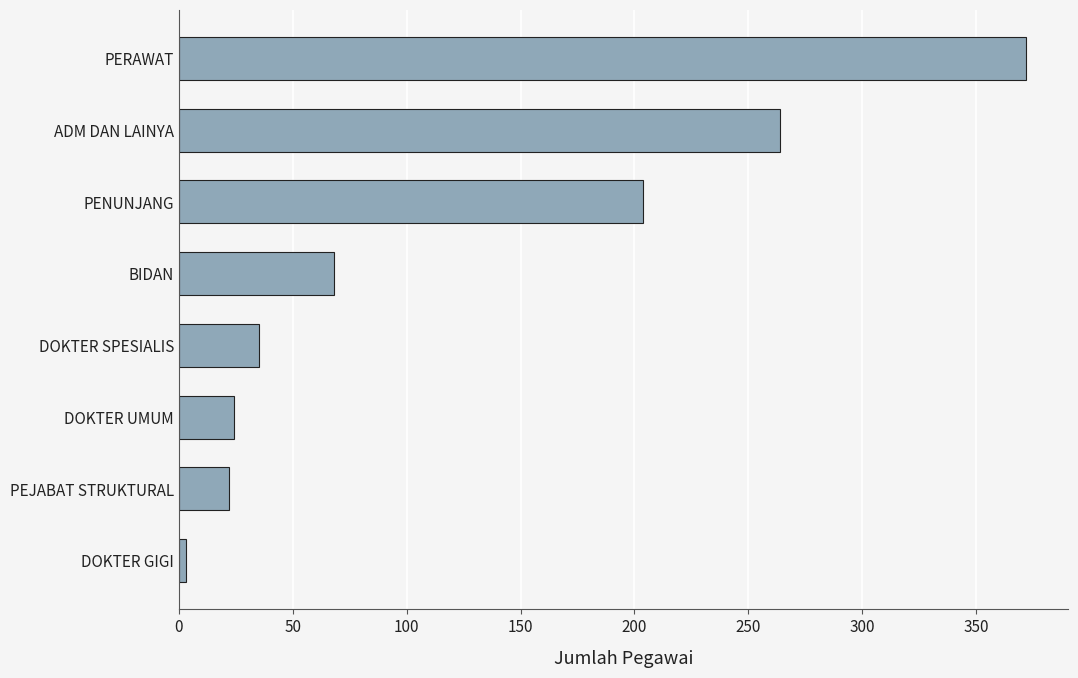

What is the change in value from PEJABAT STRUKTURAL to ADM DAN LAINYA?

+242